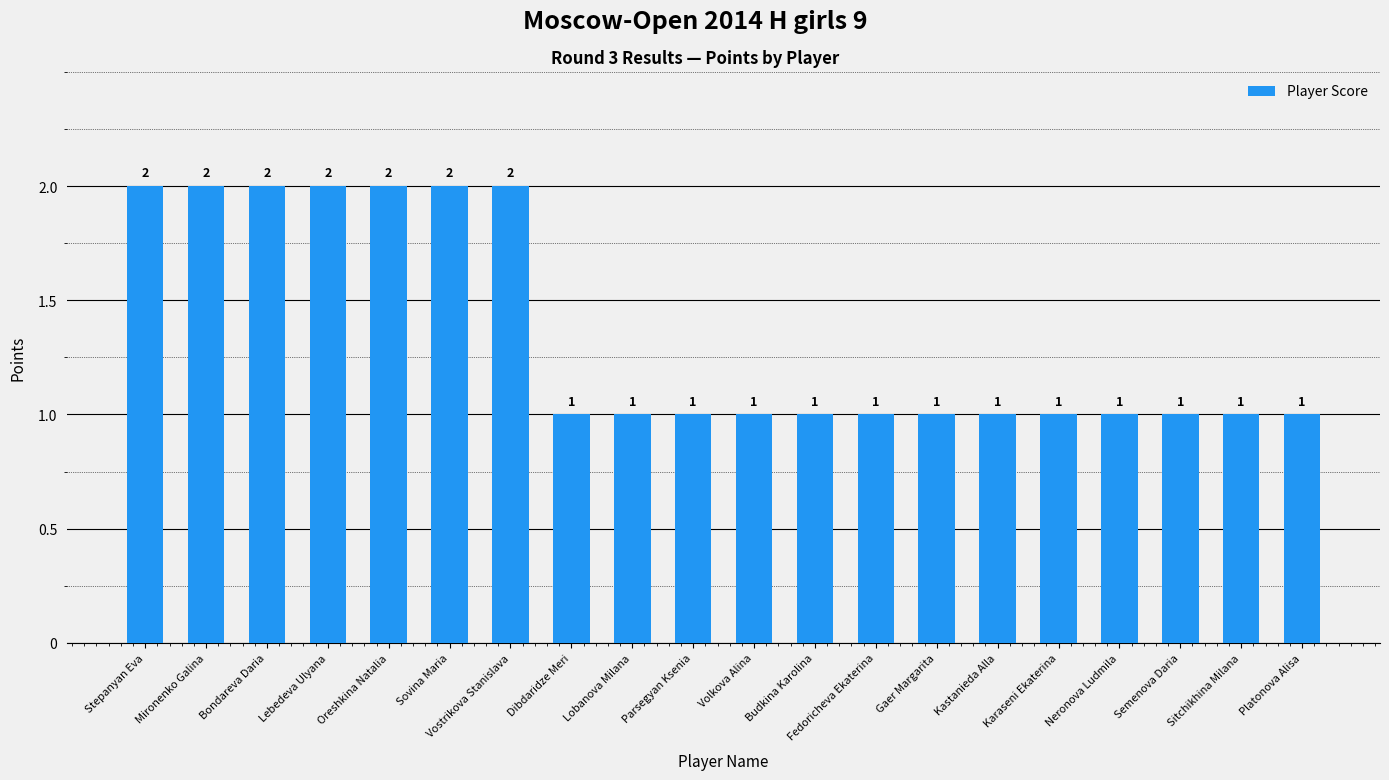

Reading left to right, list all the values displayed in this chart.

2	2	2	2	2	2	2	1	1	1	1	1	1	1	1	1	1	1	1	1